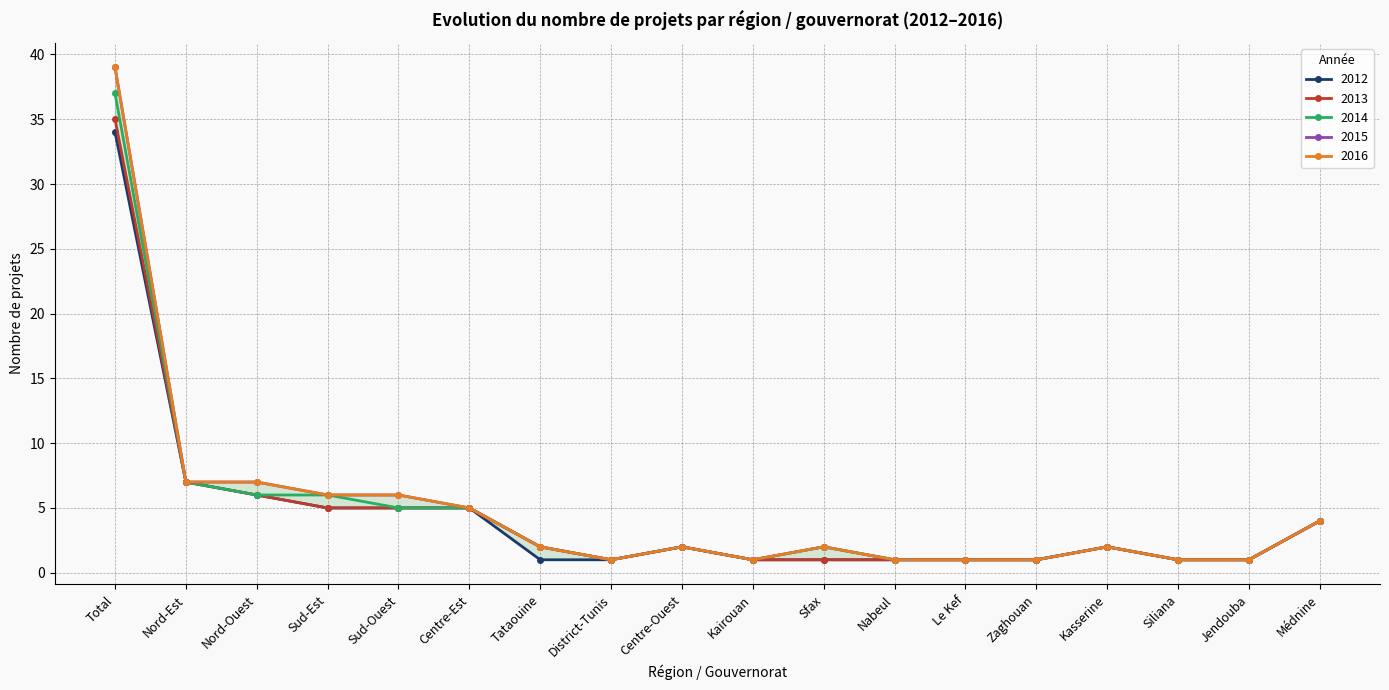

Is this an area chart (filled region under the line)?

No